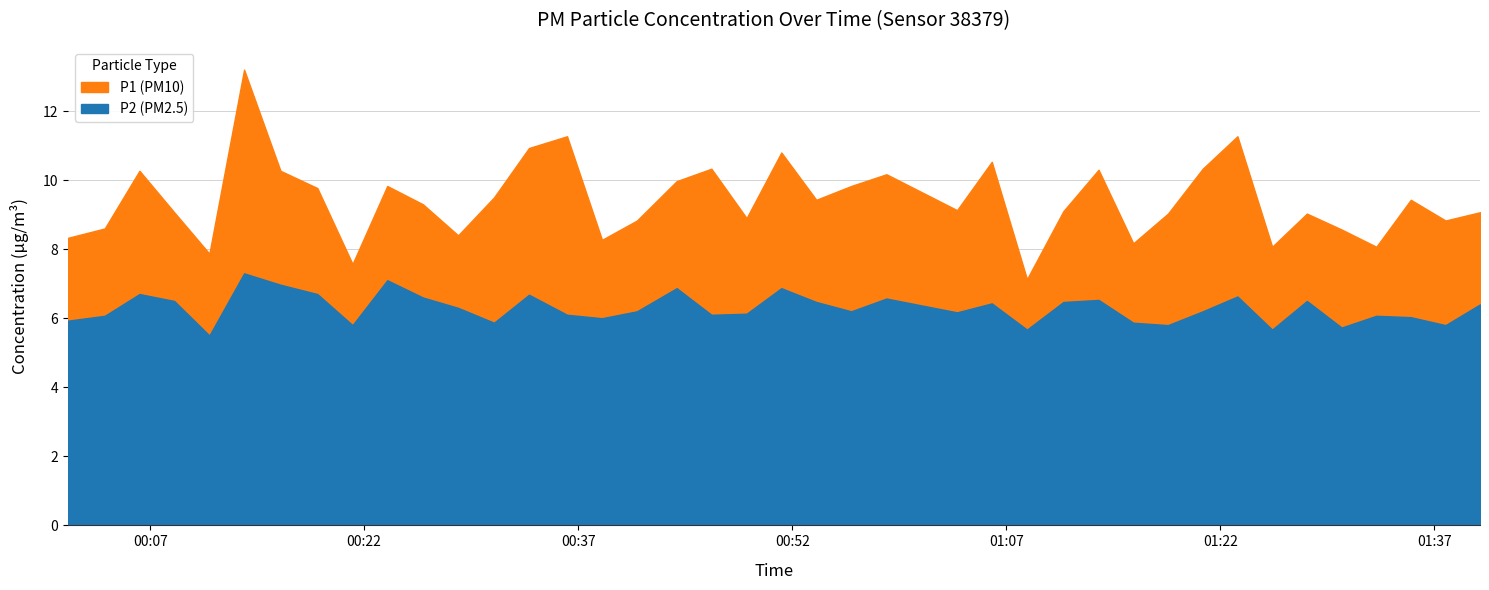

Which series has the largest total across all categories?

P1